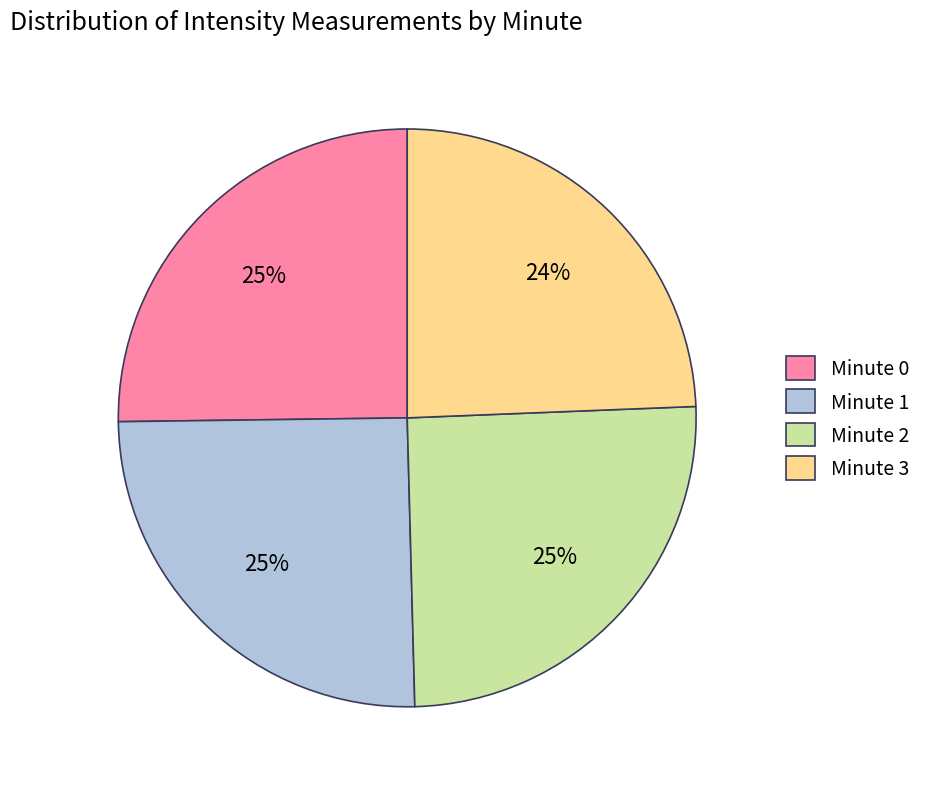

The Minute 3 slice represents 36% of the pie. True or false?

False